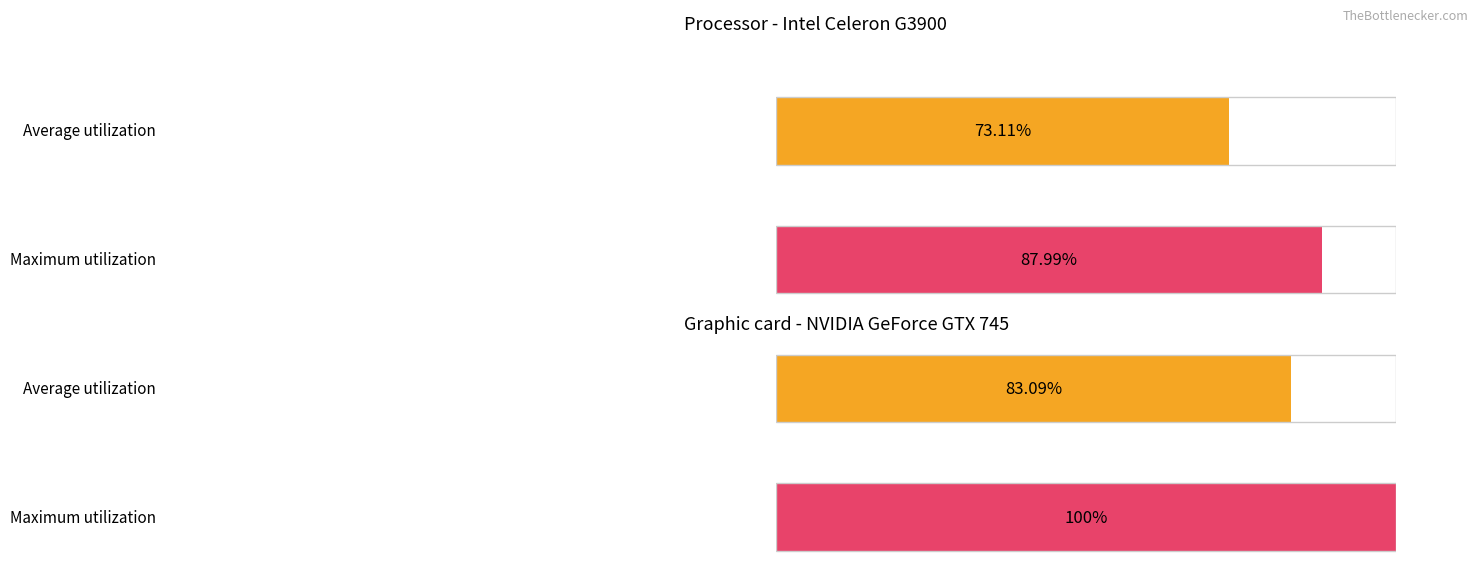

What are all the series names shown in the legend?

Average utilization, Maximum utilization